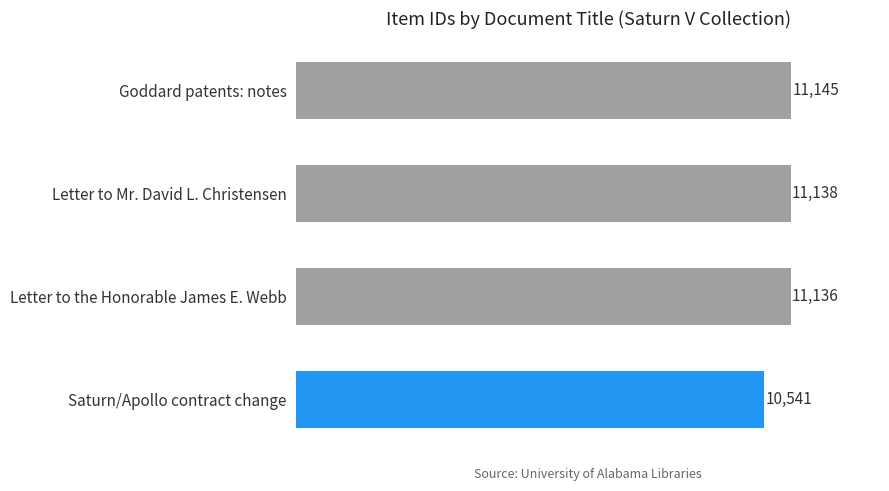

How many categories are shown in the chart?

4